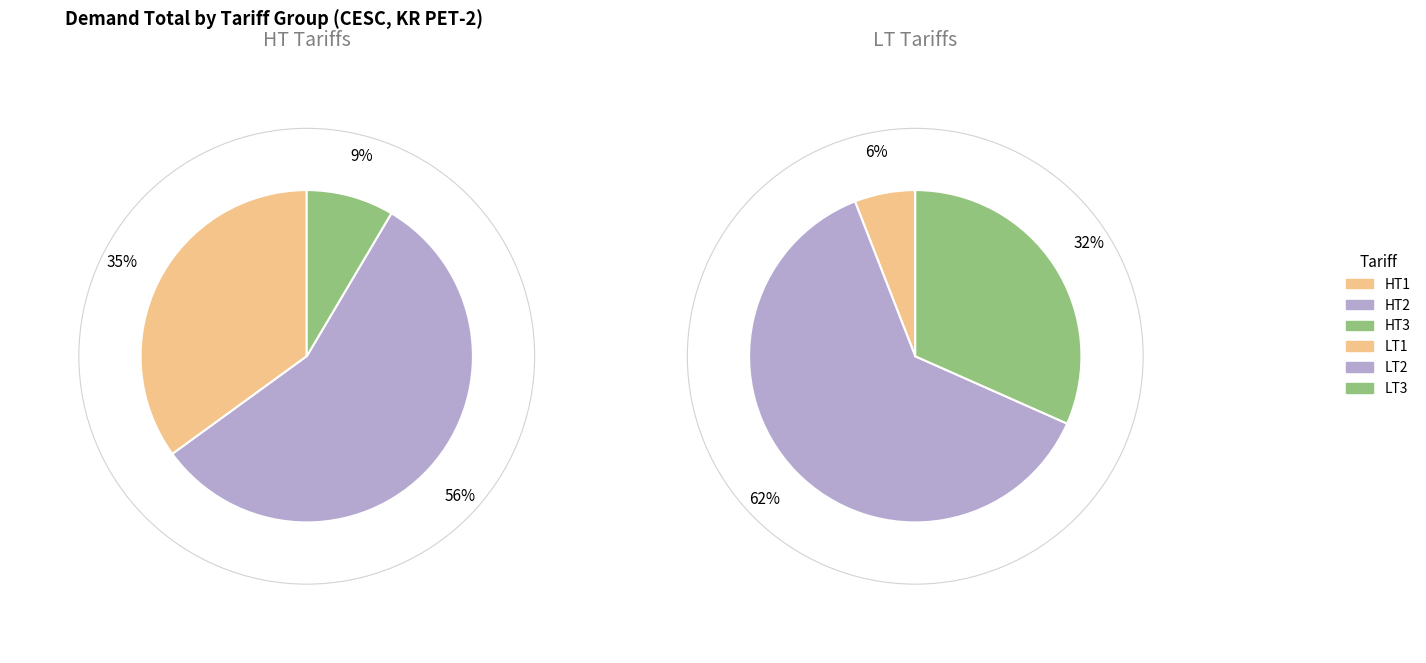

The LT3 slice represents 33% of the pie. True or false?

False